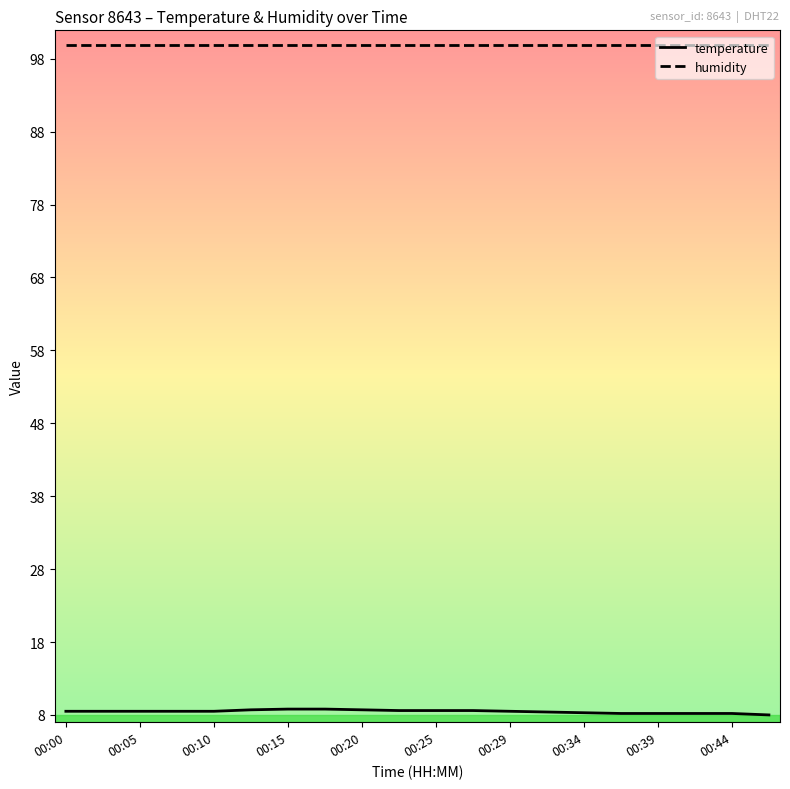

True or false: humidity and temperature cross at least once.

False